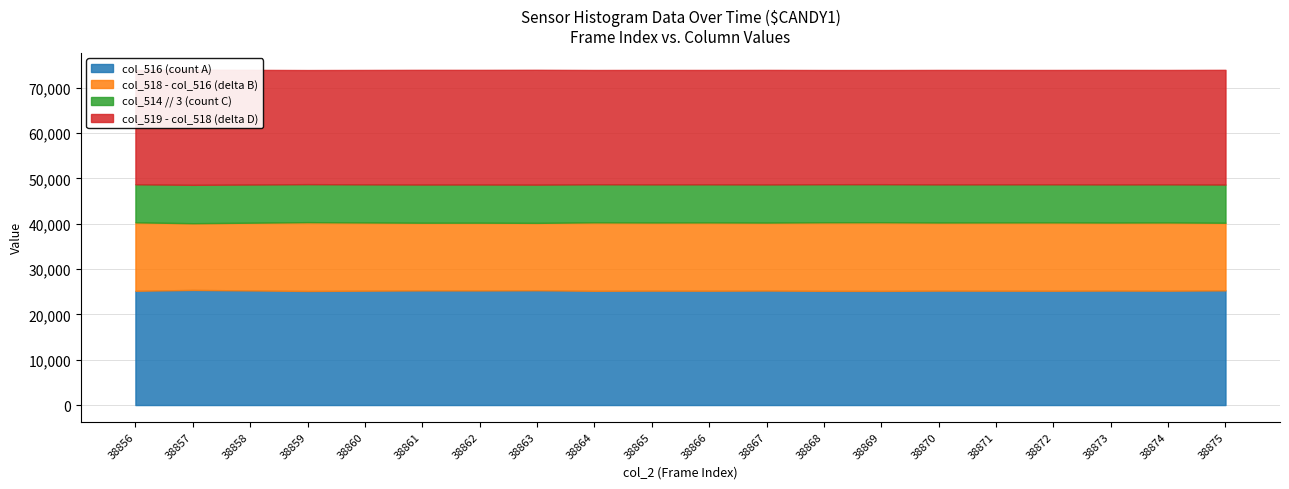

Does the chart have visible grid lines?

Yes